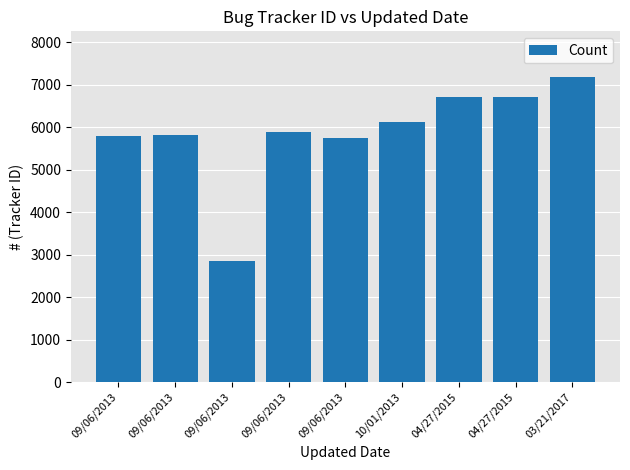

Reading left to right, what are all the values shown in this chart?

09/06/2013=5799	09/06/2013=5805	09/06/2013=2852	09/06/2013=5887	09/06/2013=5736	10/01/2013=6112	04/27/2015=6700	04/27/2015=6701	03/21/2017=7175